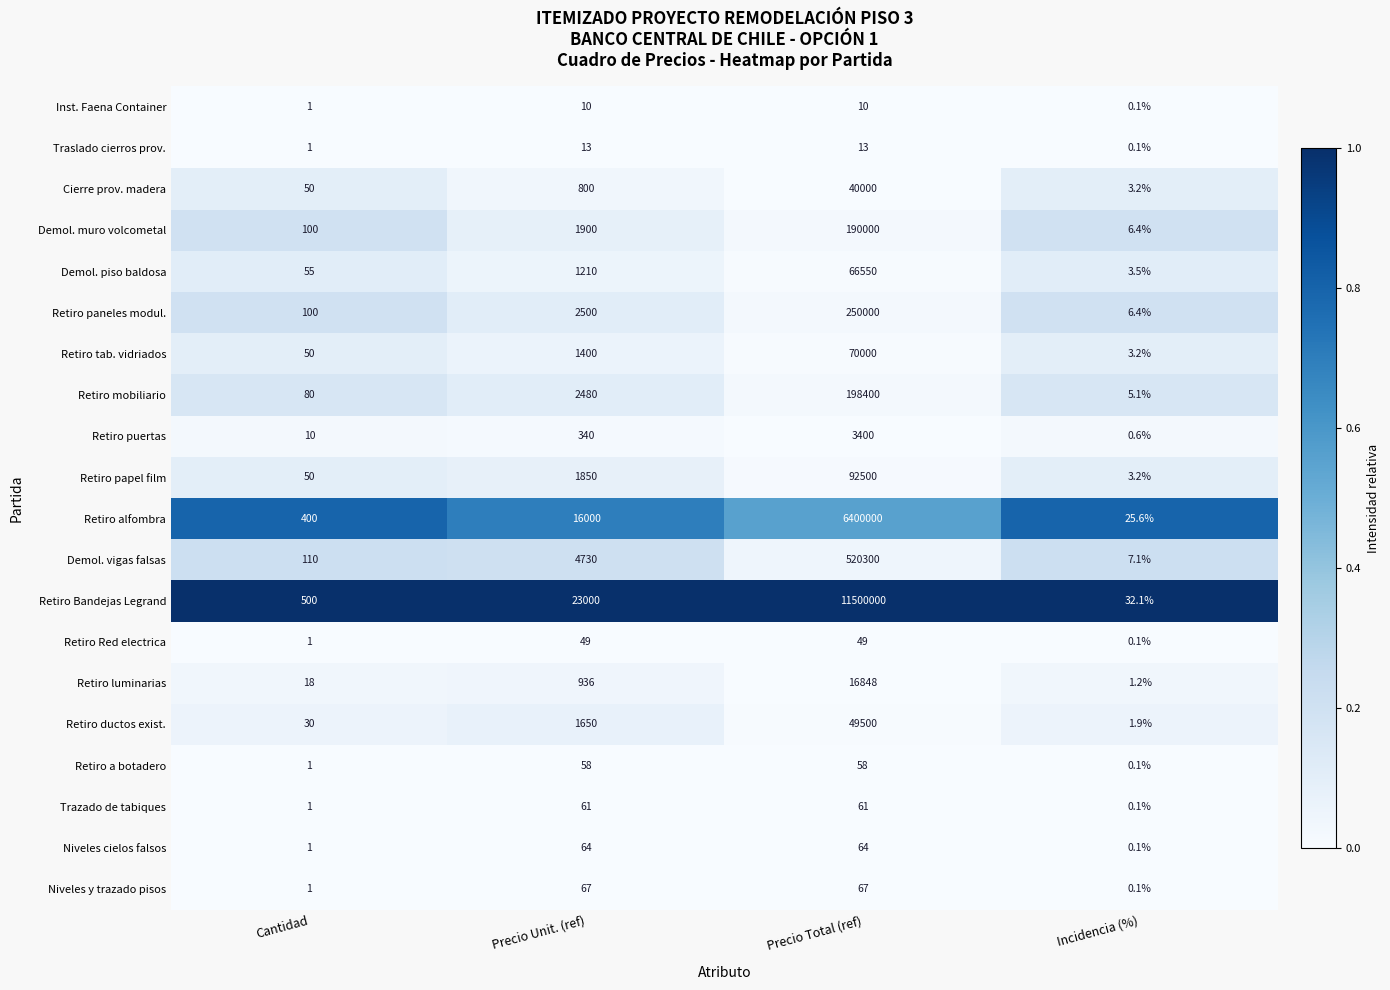

List the series in order of their peak value, lowest first.

Inst. Faena Container, Traslado cierros prov., Retiro Red electrica, Retiro a botadero, Trazado de tabiques, Niveles cielos falsos, Niveles y trazado pisos, Retiro puertas, Retiro luminarias, Cierre prov. madera, Retiro ductos exist., Demol. piso baldosa, Retiro tab. vidriados, Retiro papel film, Demol. muro volcometal, Retiro mobiliario, Retiro paneles modul., Demol. vigas falsas, Retiro alfombra, Retiro Bandejas Legrand